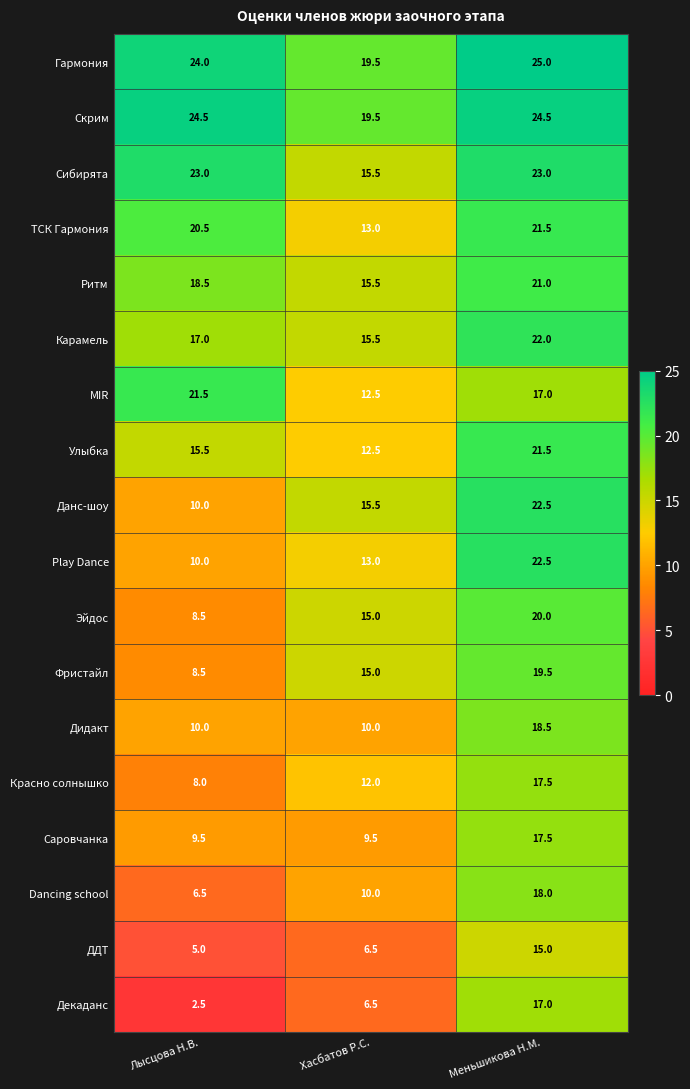

Between Лысцова Н.В. and Хасбатов Р.С., which series saw the biggest shift?

MIR